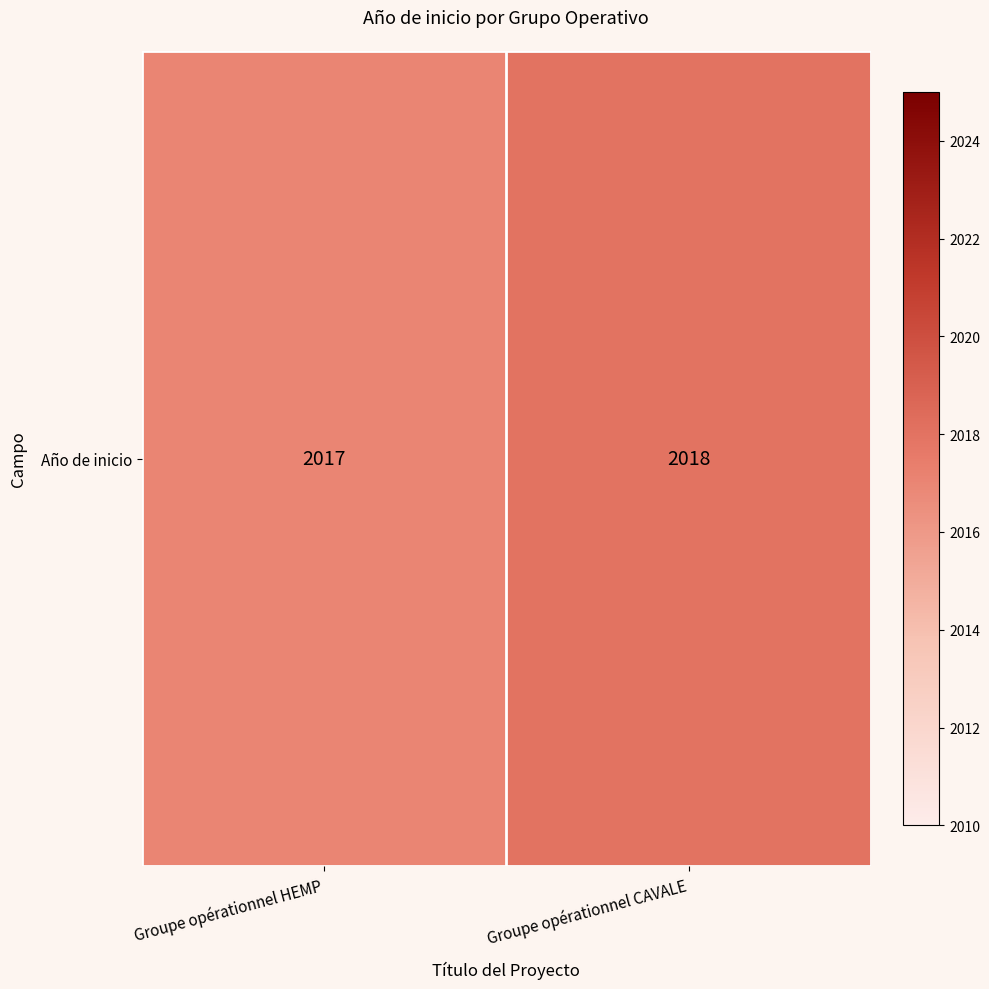

What is the ratio of the value at Groupe opérationnel HEMP to the value at Groupe opérationnel CAVALE?

1.0